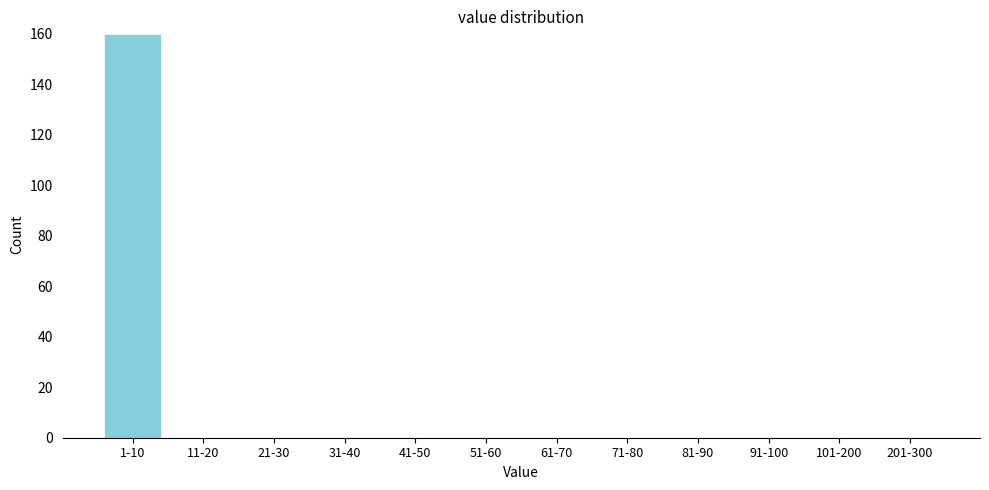

Reading left to right, transcribe all the data shown in this chart.

1-10=160	11-20=0	21-30=0	31-40=0	41-50=0	51-60=0	61-70=0	71-80=0	81-90=0	91-100=0	101-200=0	201-300=0